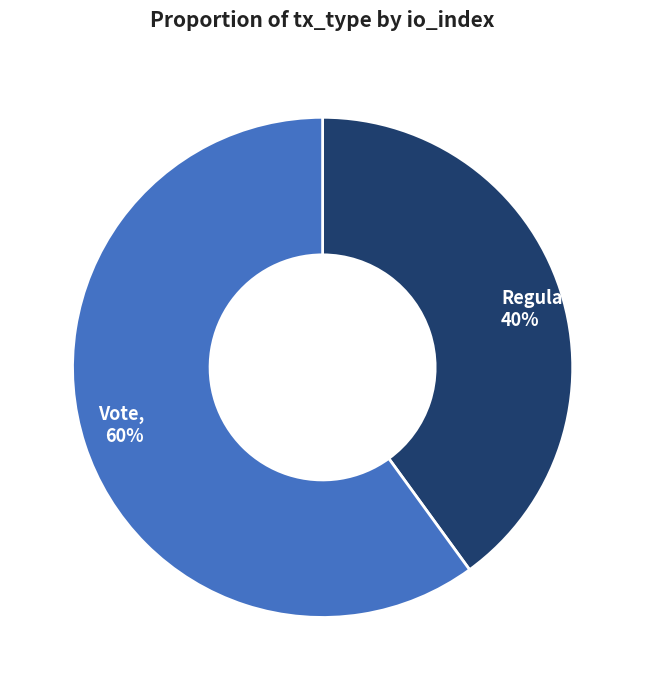

Which has a higher value, Vote or Regular?

Vote